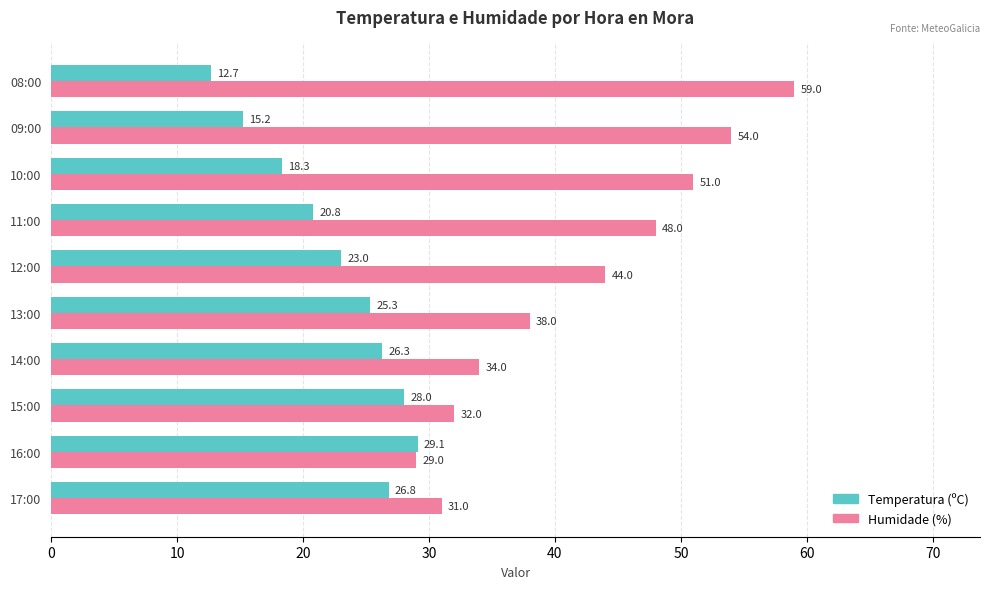

What is the maximum value for Temperatura (ºC)?

29.1